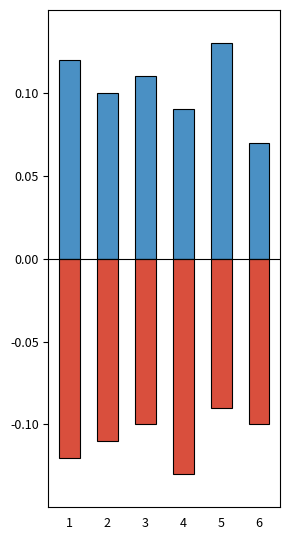

Is it true that Positive equals 0.1 at 4?

False